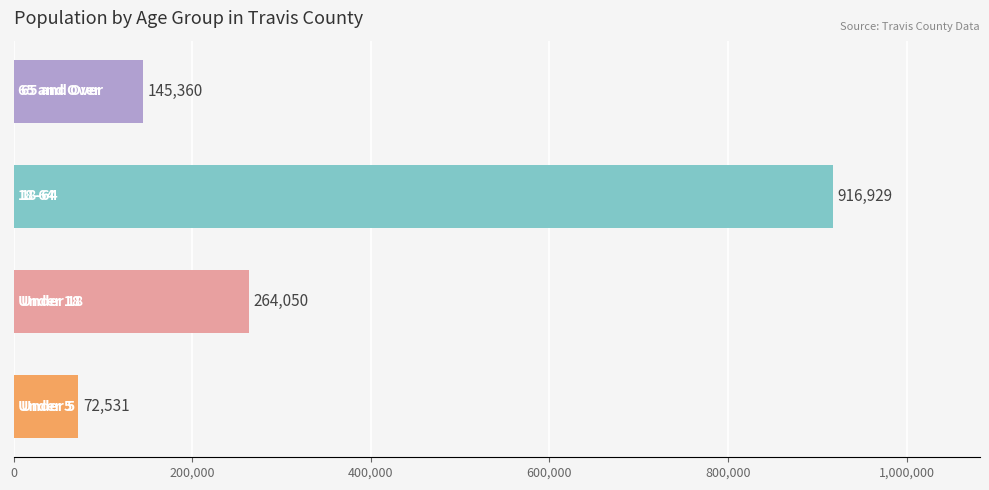

What is the average value?

349718